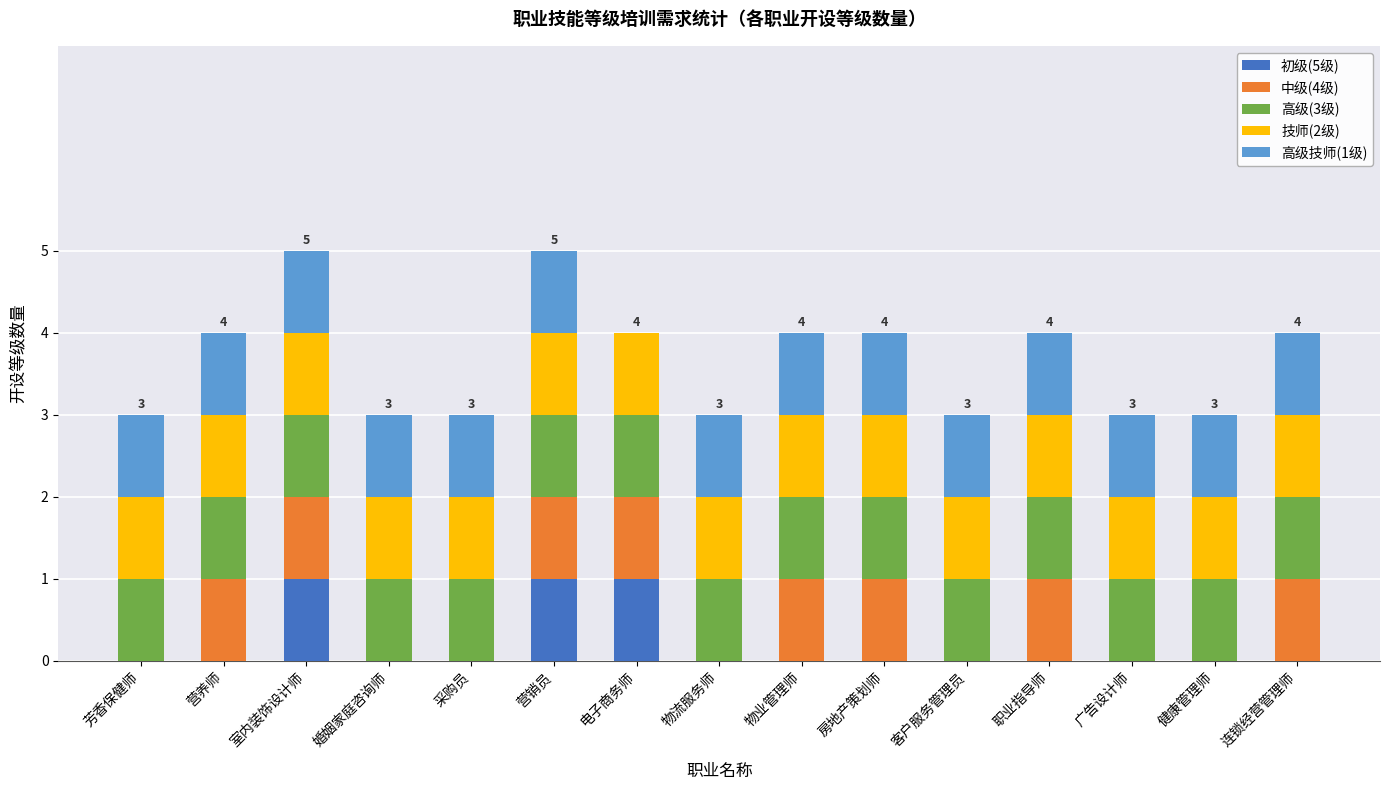

The value of 初级(5级) at 物流服务师 is -1. True or false?

False